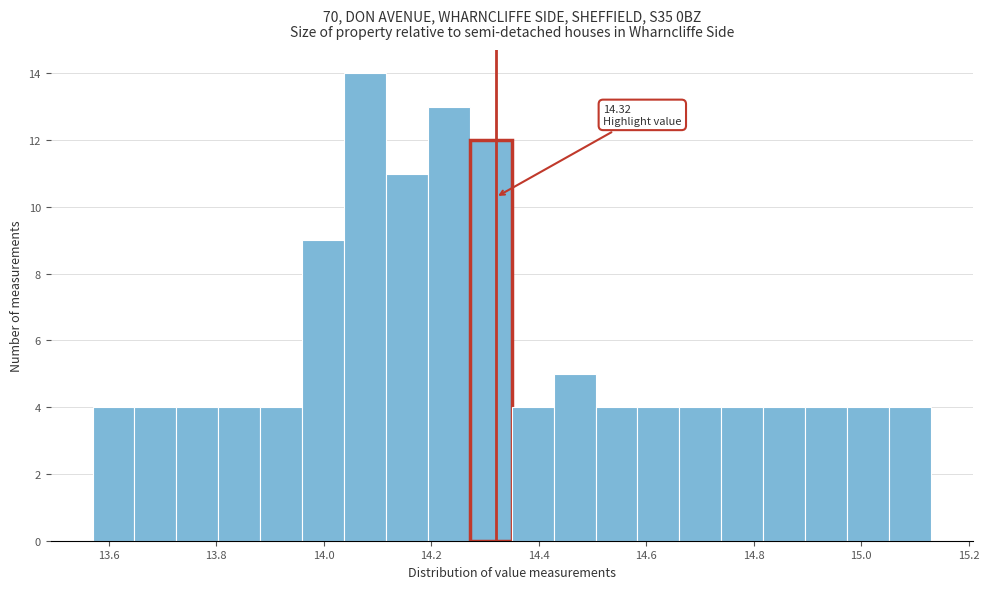

Around what value on the x-axis is the tallest bar? Give the approximate position of its centre, as read against the axis.

14.08